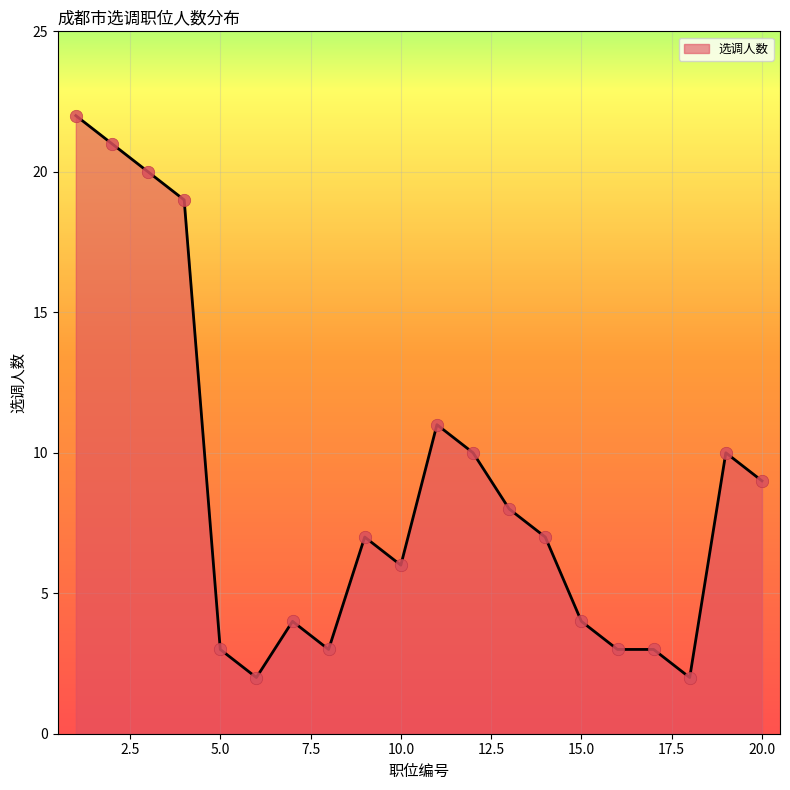

What is the greatest value displayed?

22